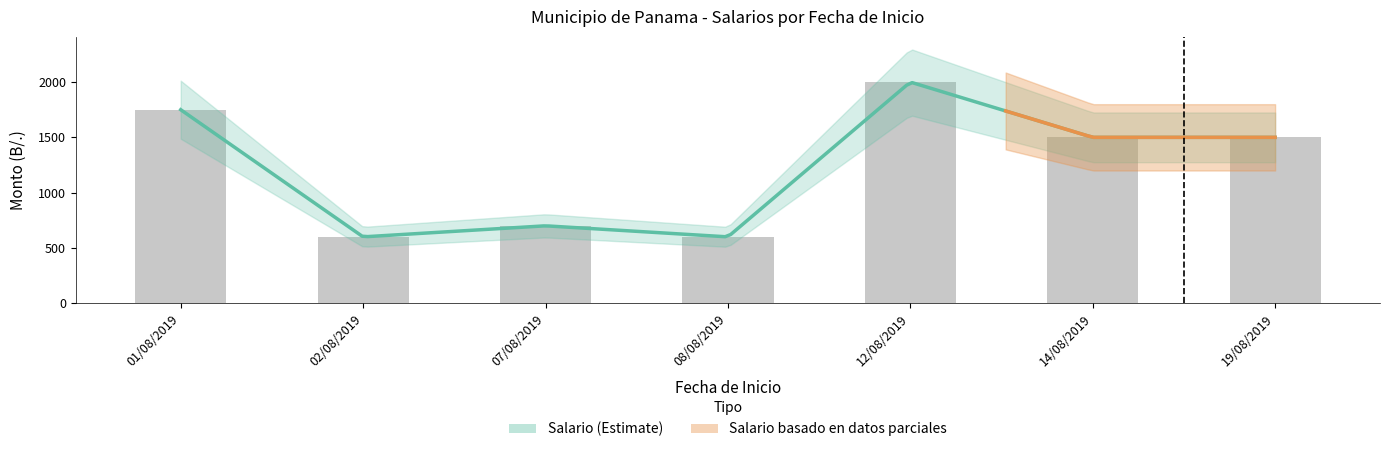

What is the difference between the values at 02/08/2019 and 12/08/2019?

1400